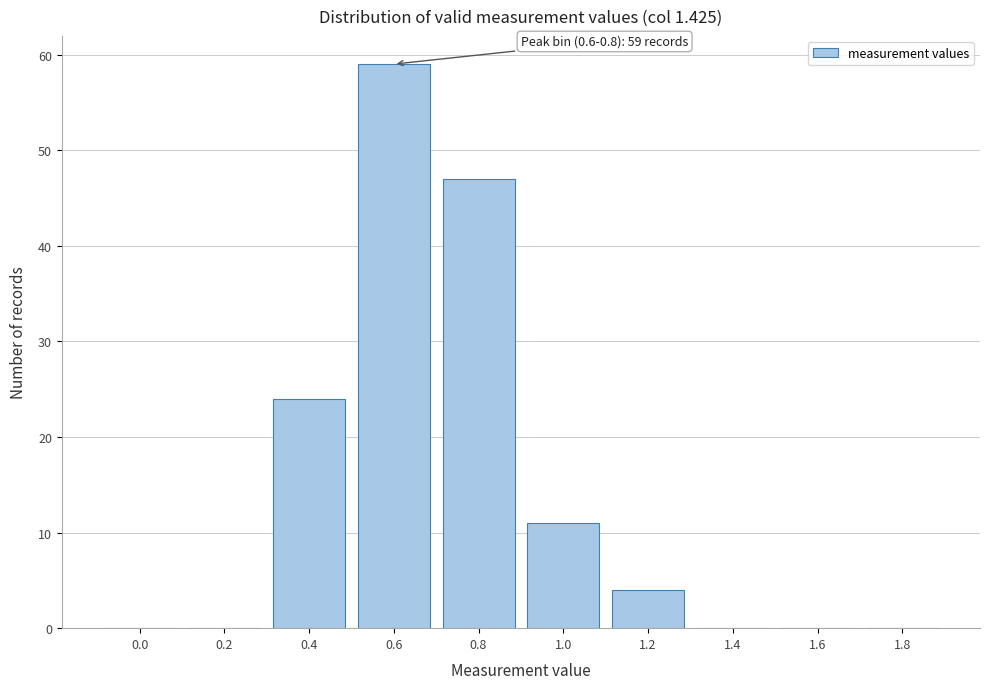

Reading right to left, list all the values displayed in this chart.

1.8=0	1.6=0	1.4=0	1.2=4	1.0=11	0.8=47	0.6=59	0.4=24	0.2=0	0.0=0